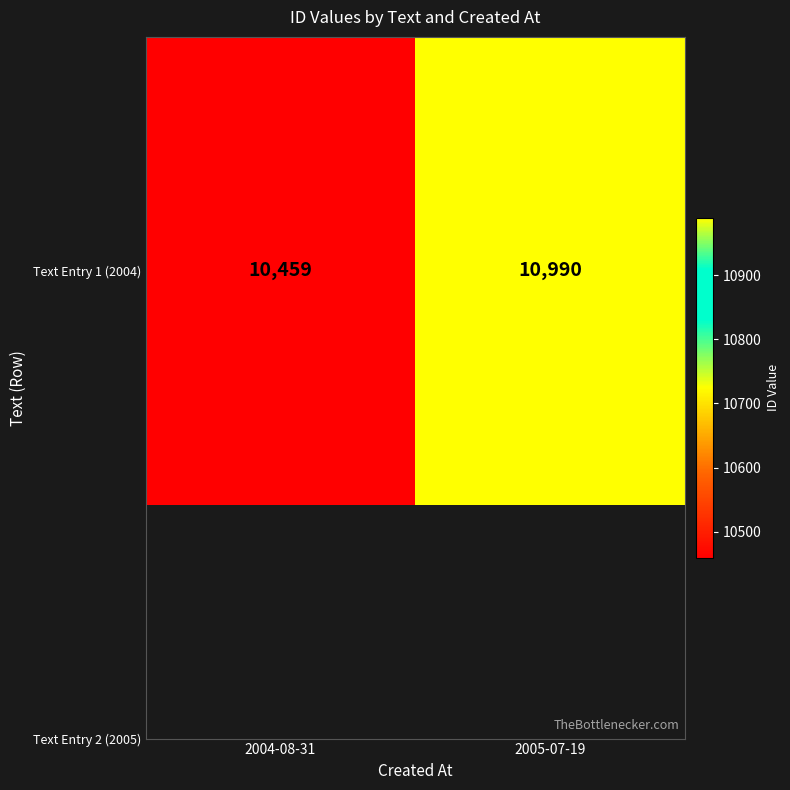

What is the difference between the maximum and minimum values?

531